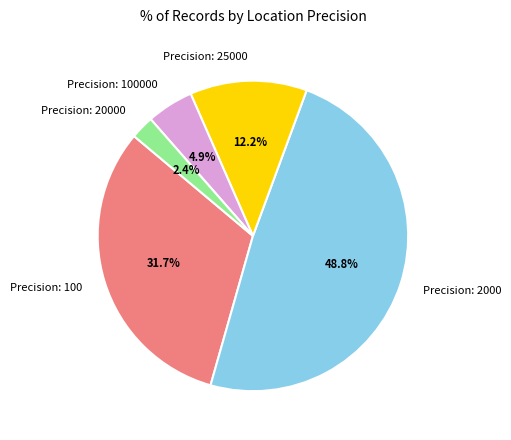

How much of the chart is everything except Precision: 100000?

95.1%